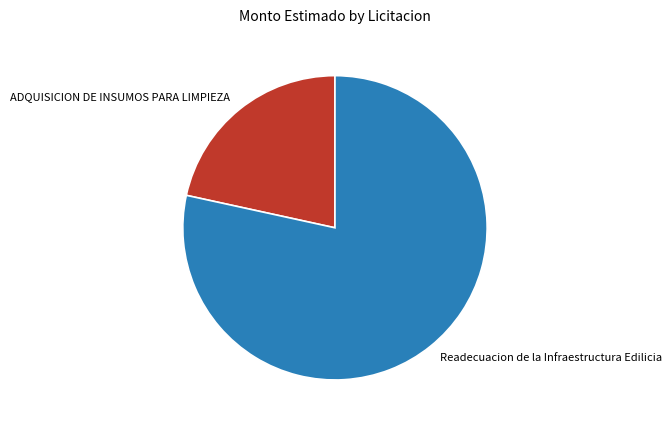

Approximately how many times larger is the value at ADQUISICION DE INSUMOS PARA LIMPIEZA compared to Readecuacion de la Infraestructura Edilicia?

0.3